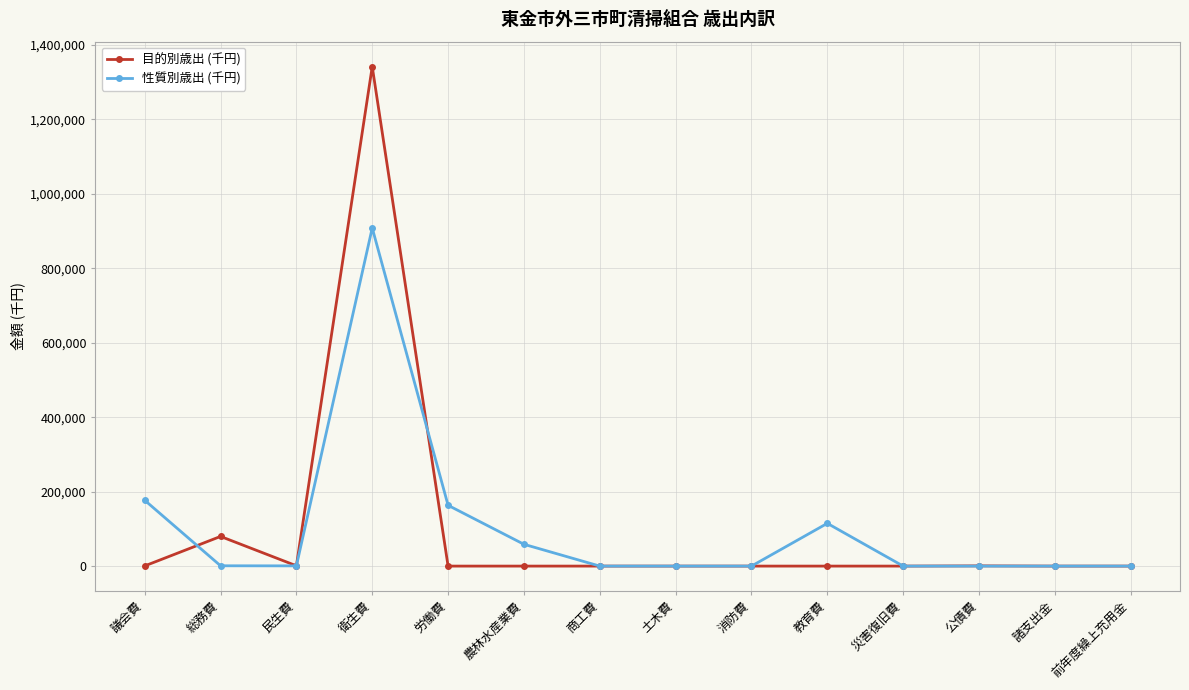

Between 衛生費 and 商工費, which series saw the biggest shift?

目的別歳出 (千円)